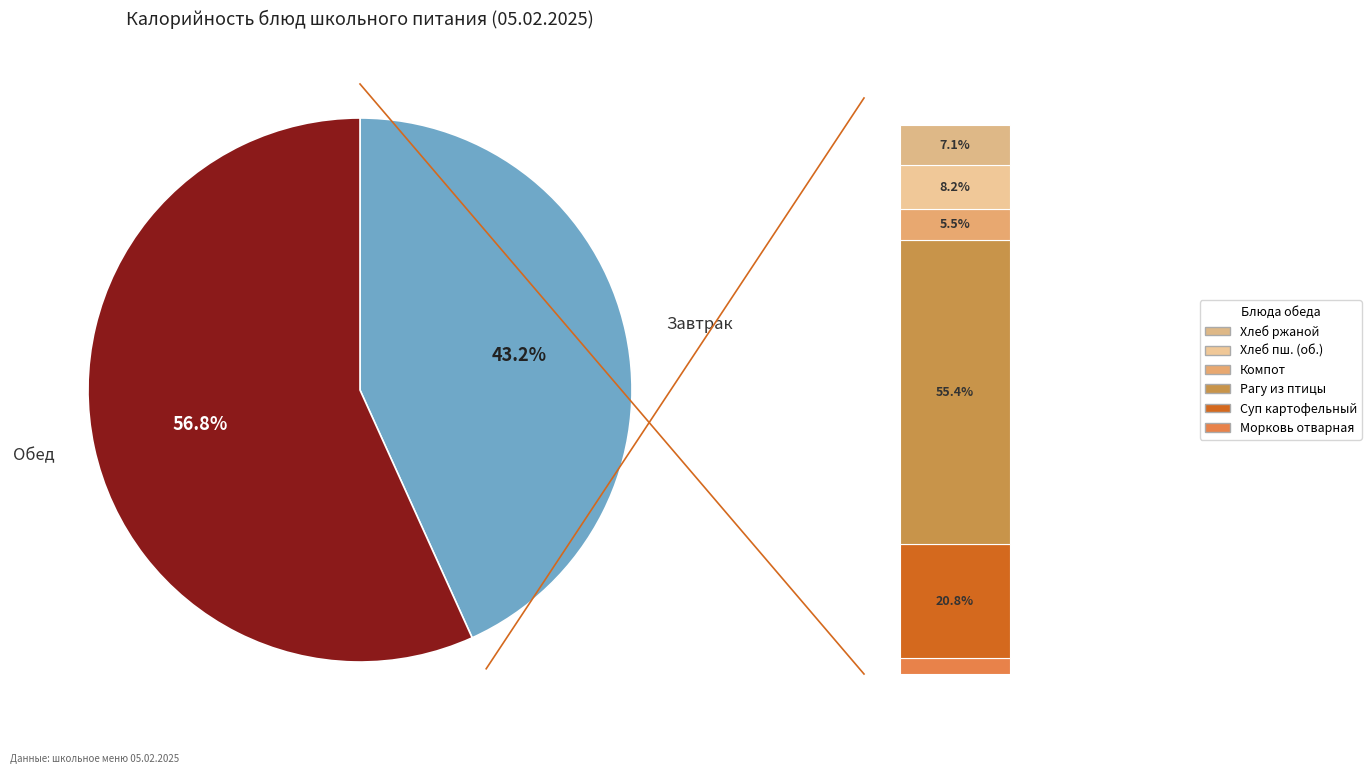

Approximately how many times larger is the value at Морковь отварная compared to Суп картофельный с макаронными изделиями?

0.1